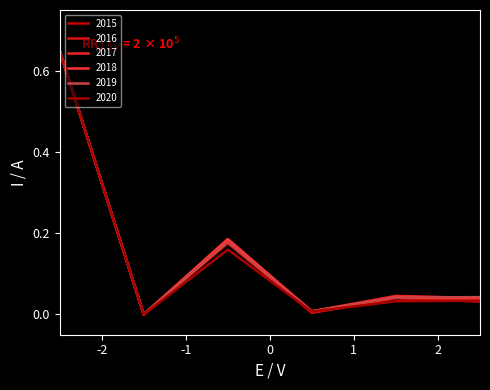

Rank the series by their maximum value, from highest to lowest.

2015, 2016, 2017, 2018, 2019, 2020